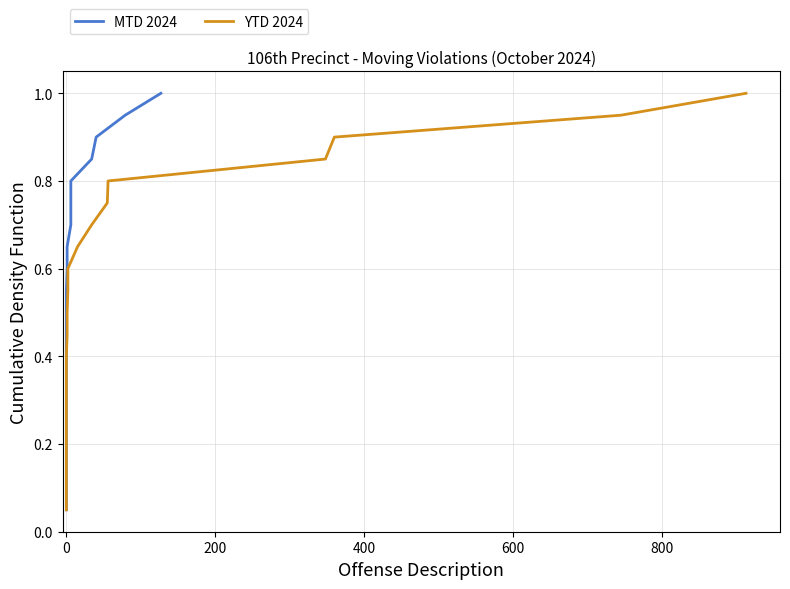

What is the sum of all YTD 2024 values?

10.5